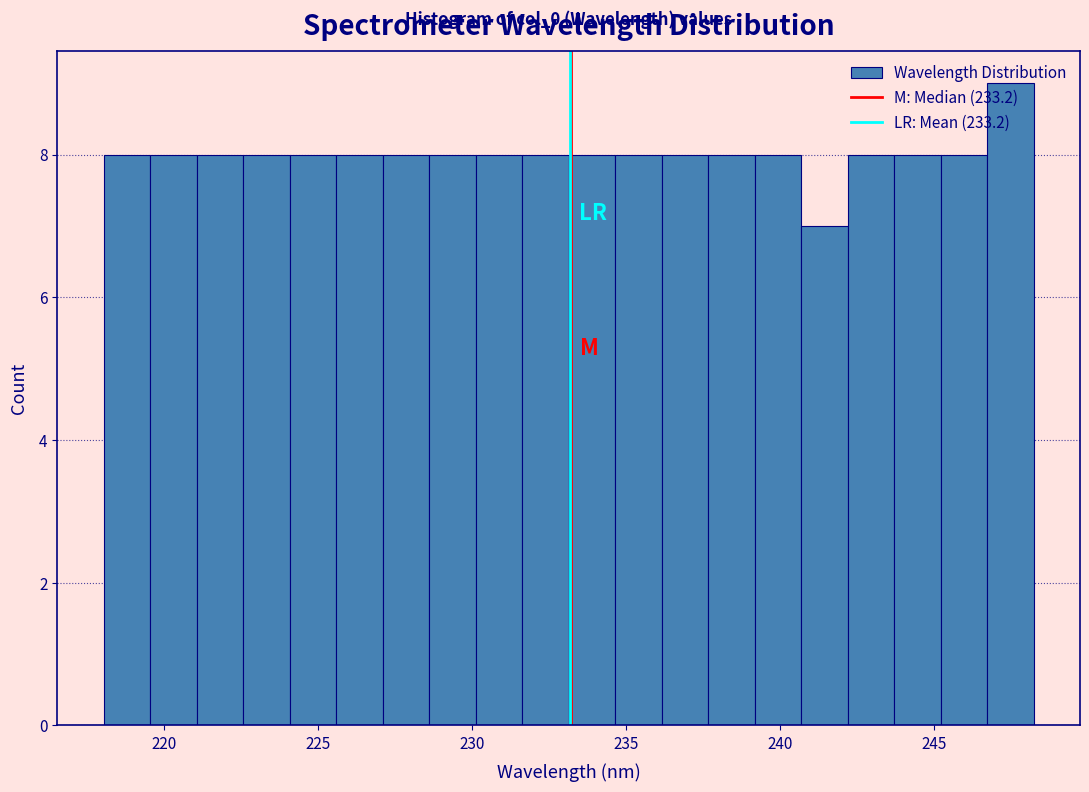

Around what value on the x-axis is the tallest bar? Give the approximate position of its centre, as read against the axis.

247.5